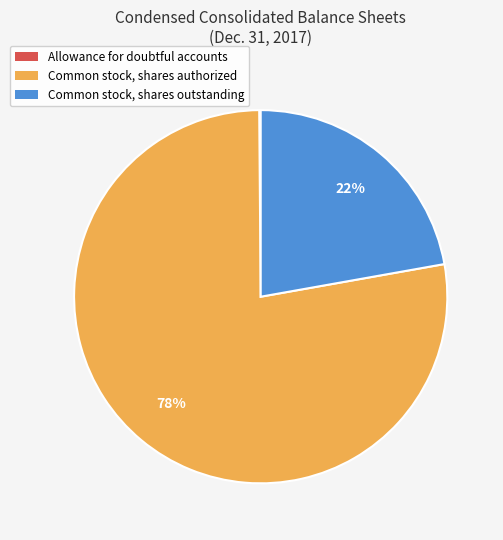

The Common stock, shares outstanding slice represents 22% of the pie. True or false?

True